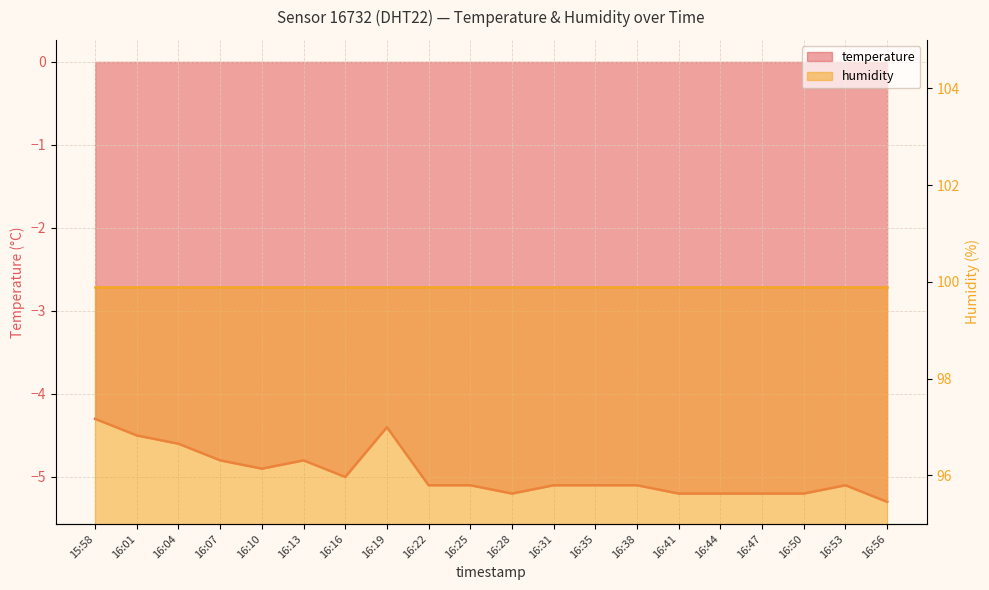

How many points are lower than both their immediate neighbors (excluding endpoints)?

3